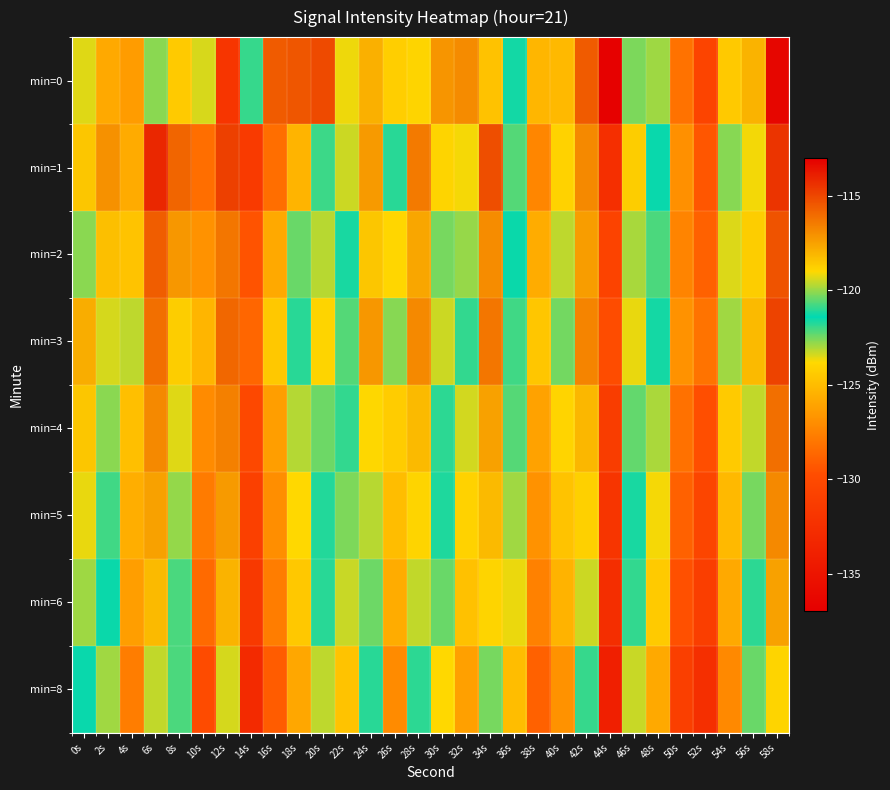

Rank the series by their maximum value, from highest to lowest.

min=0, min=1, min=3, min=2, min=4, min=5, min=6, min=8